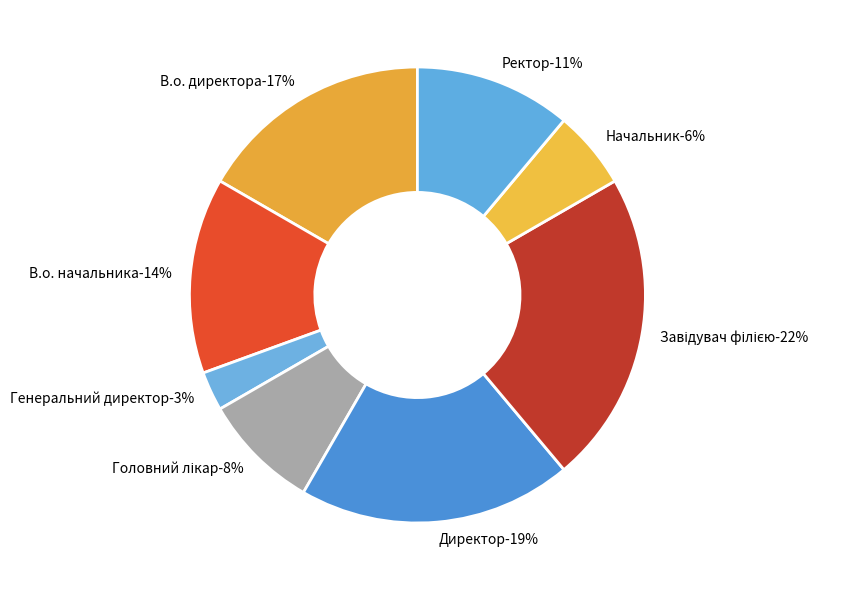

How many slices are in this pie chart?

8